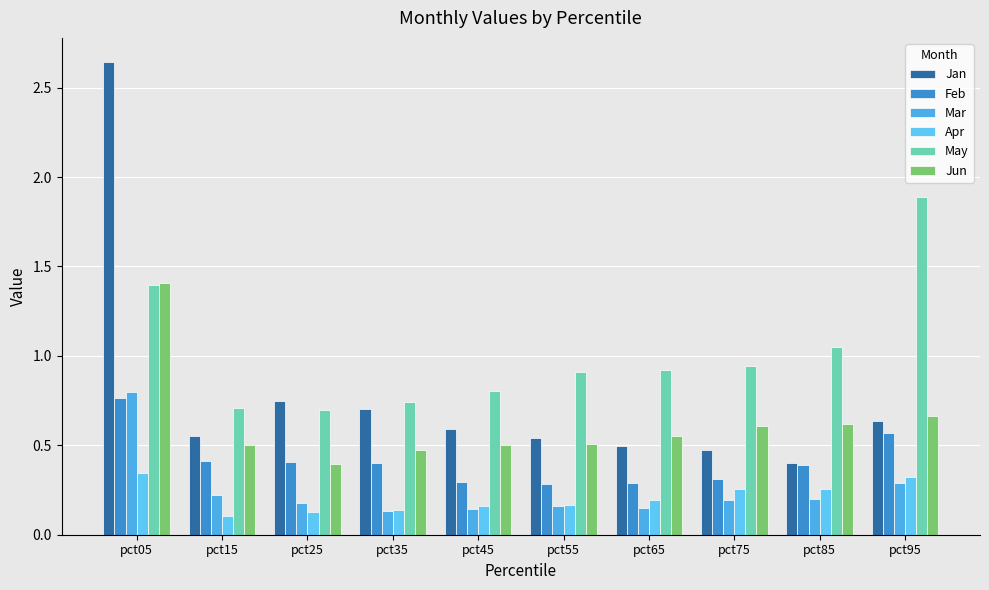

Which series has the largest total across all categories?

May